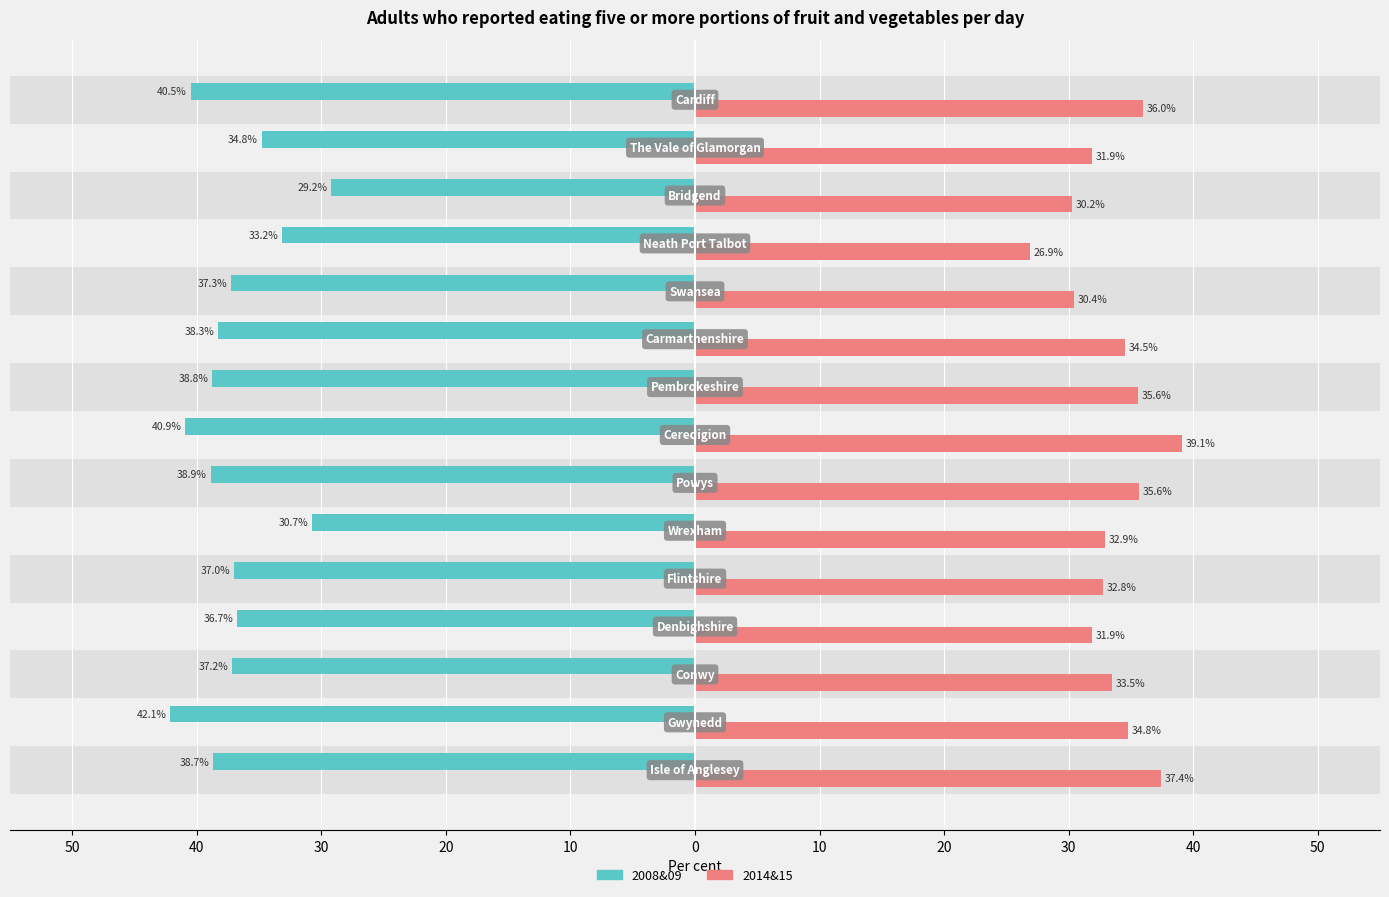

What are all the series names shown in the legend?

2008&09, 2014&15